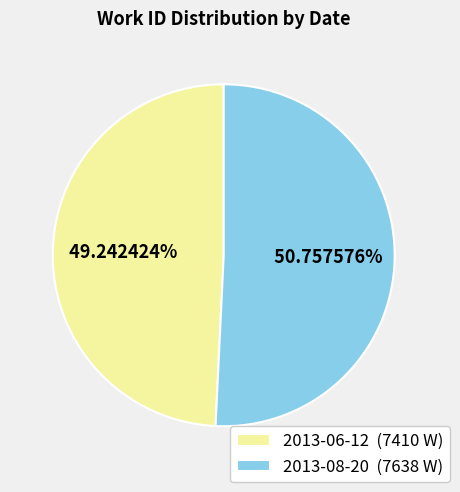

What is the ratio of the value at 2013-08-20 to the value at 2013-06-12?

1.0